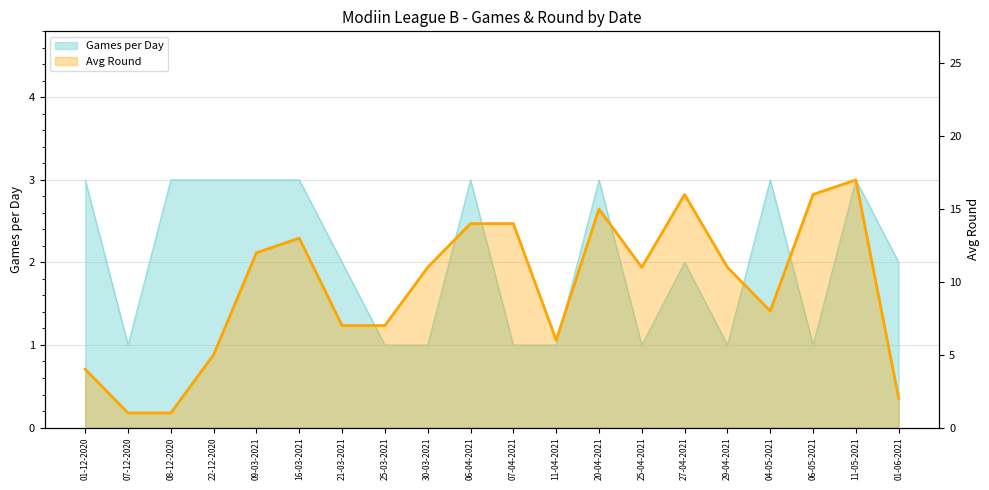

What is the label of the 12th point from the right?

30-03-2021